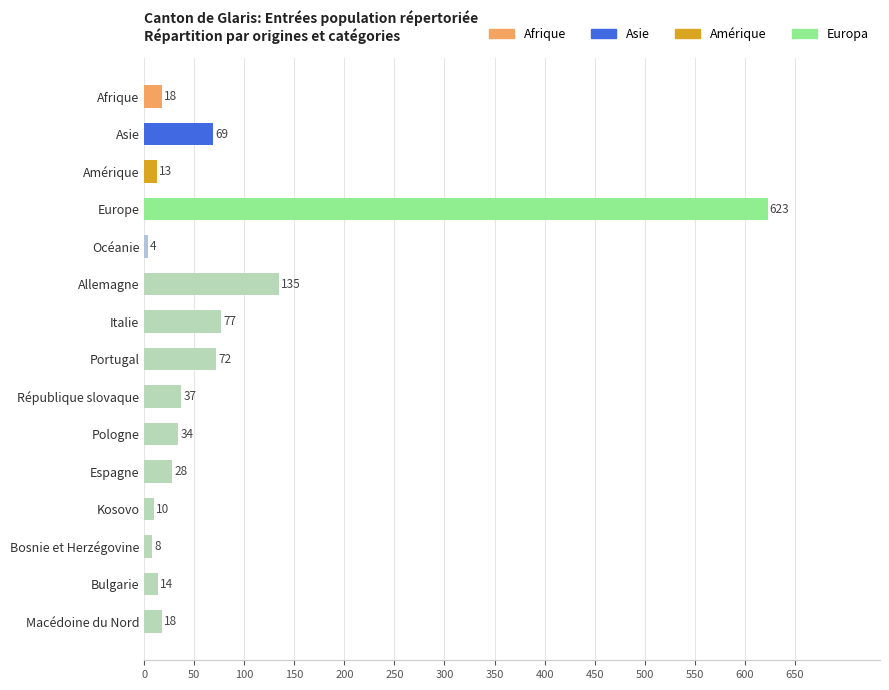

What is the difference between the values at Asie and Portugal?

3